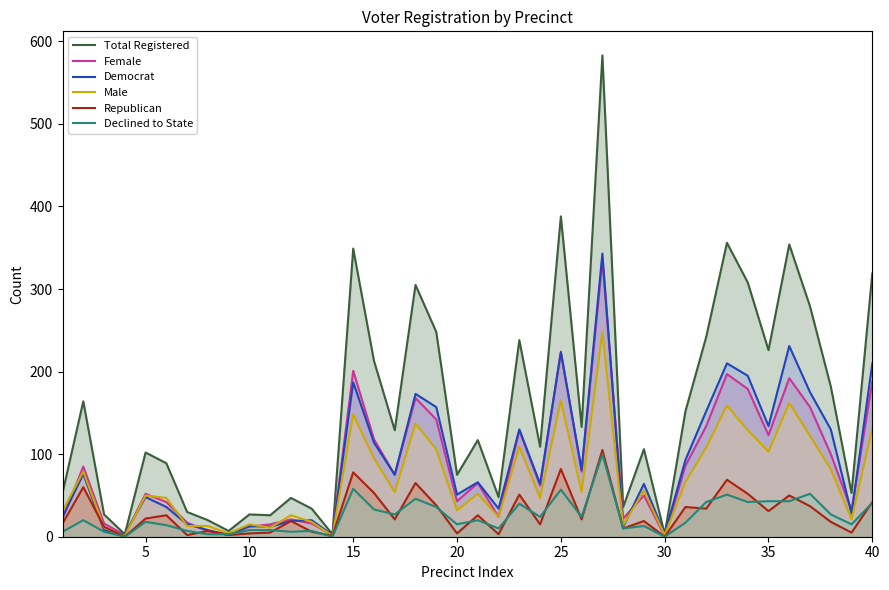

What is the value of the totreg_r point at the 39th from the left?

53